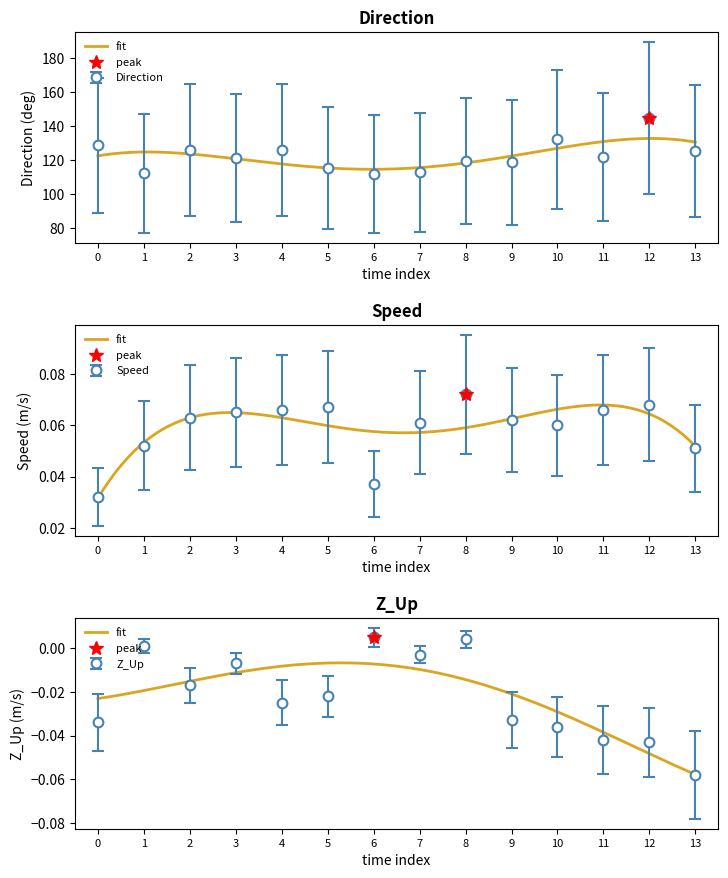

How many lines are shown in the chart?

3